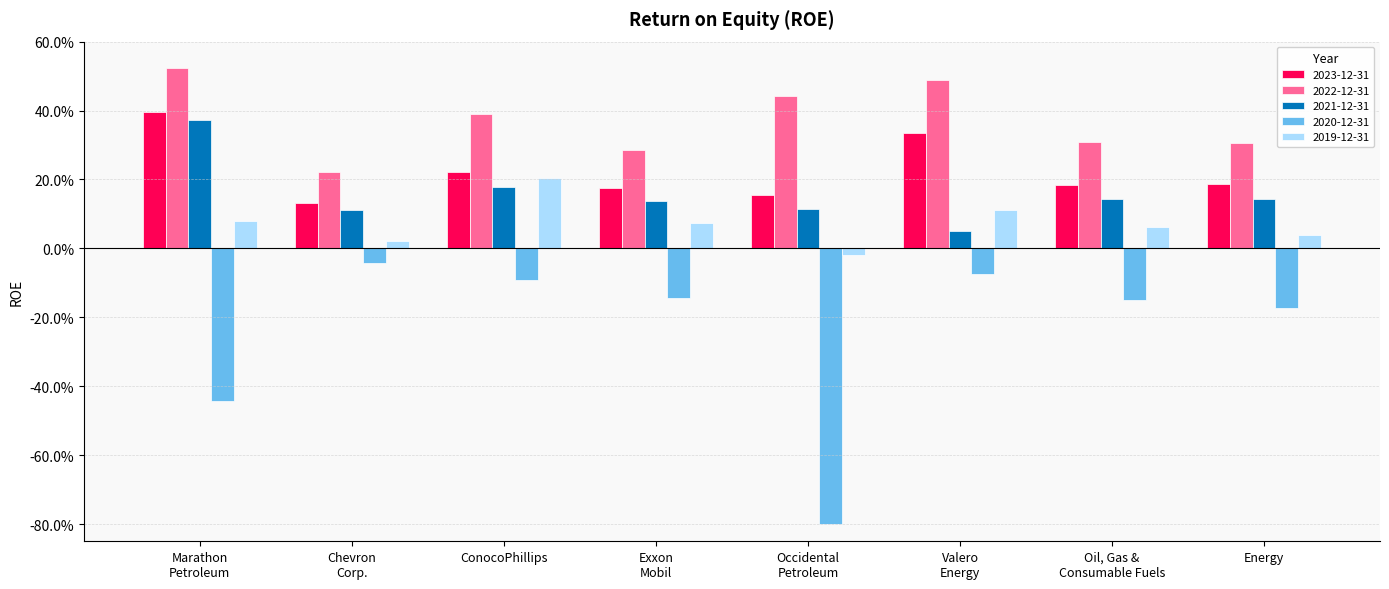

What are all the series names shown in the legend?

2023-12-31, 2022-12-31, 2021-12-31, 2020-12-31, 2019-12-31